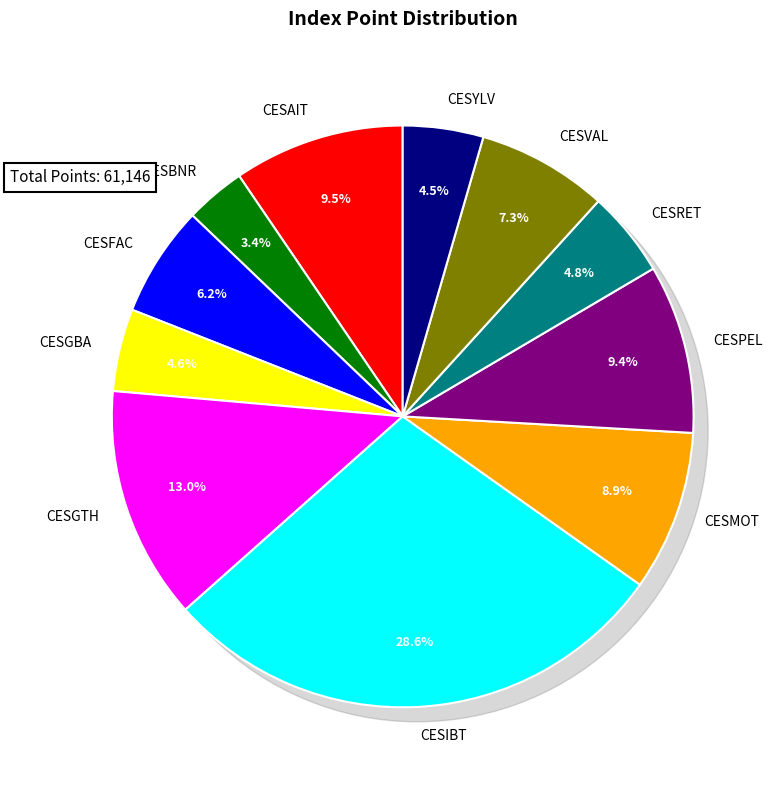

The CESIBT slice represents 29% of the pie. True or false?

True